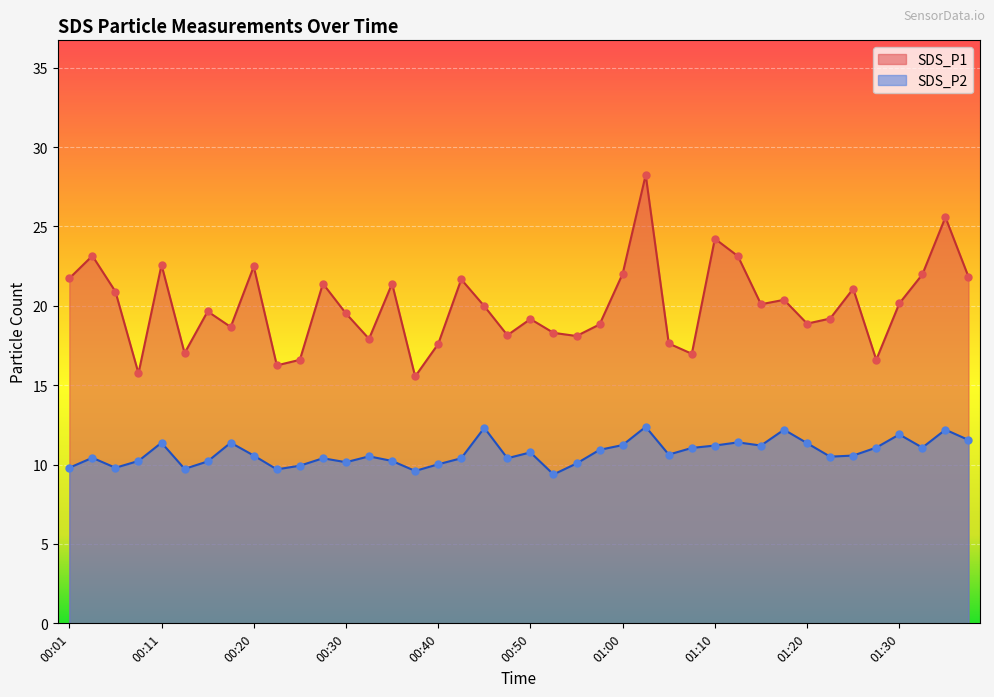

Which series has the largest total across all categories?

SDS_P1